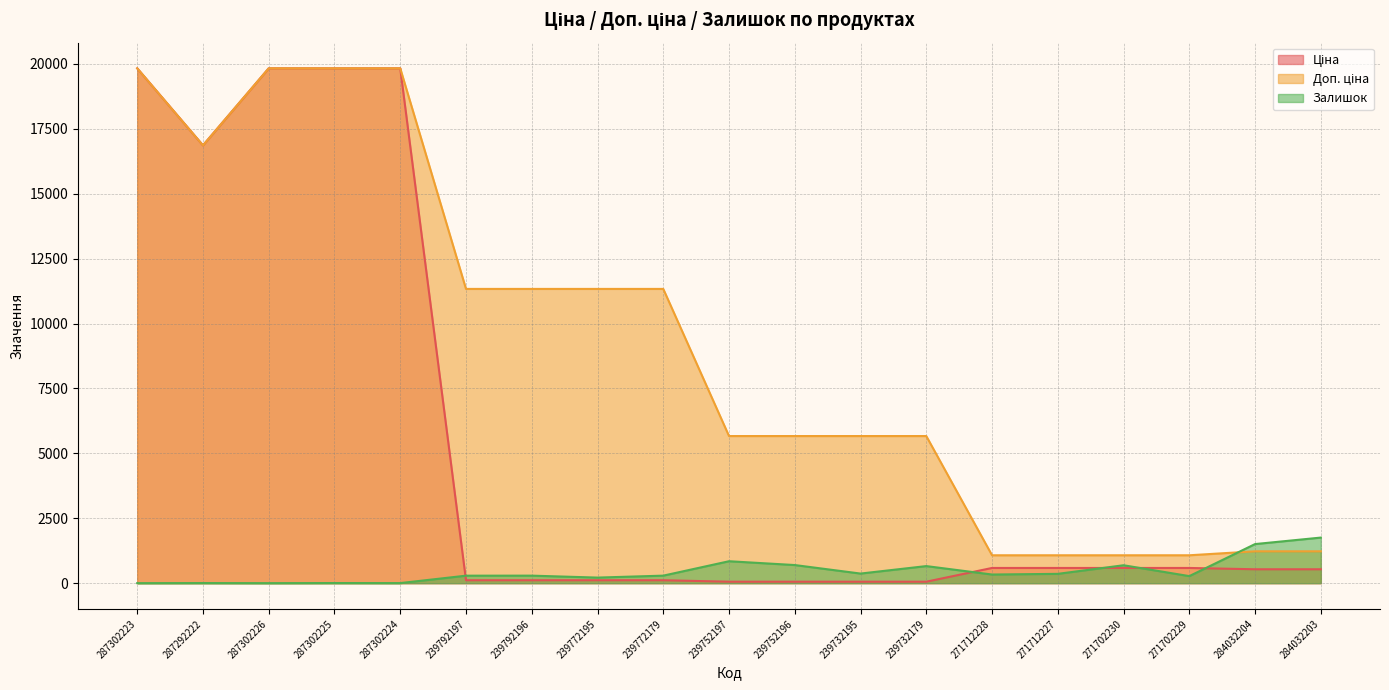

What is the maximum value for Залишок?

1756.0